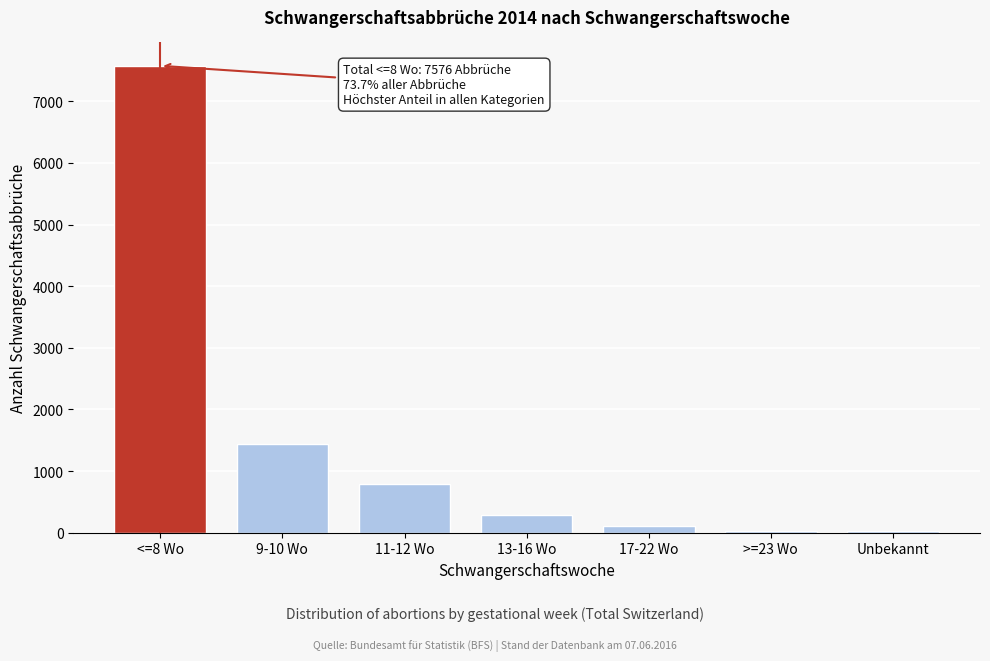

At which label is the value closest to 3804?

9-10 Wo